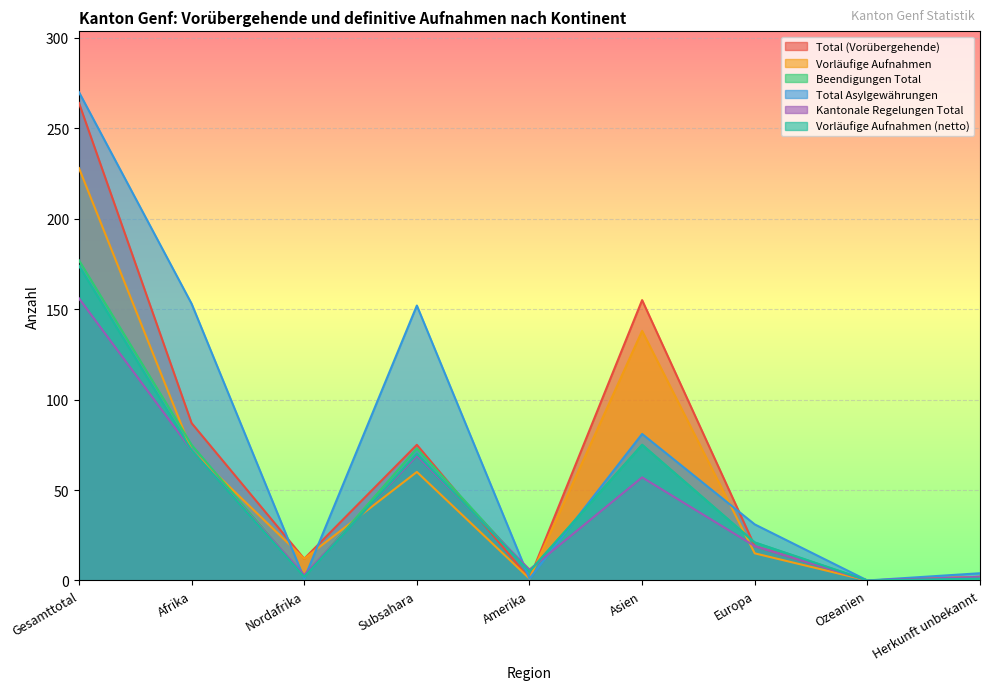

Rank the series at Europa from lowest to highest value.

Vorläufige Aufnahmen, Total (Vorübergehende), Kantonale Regelungen Total, Beendigungen Total, Vorläufige Aufnahmen (netto), Total Asylgewährungen